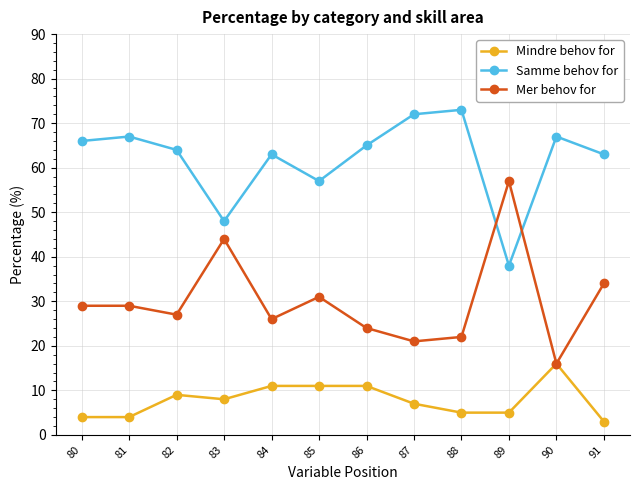

The Mindre behov for series shows 13 at 83. True or false?

False